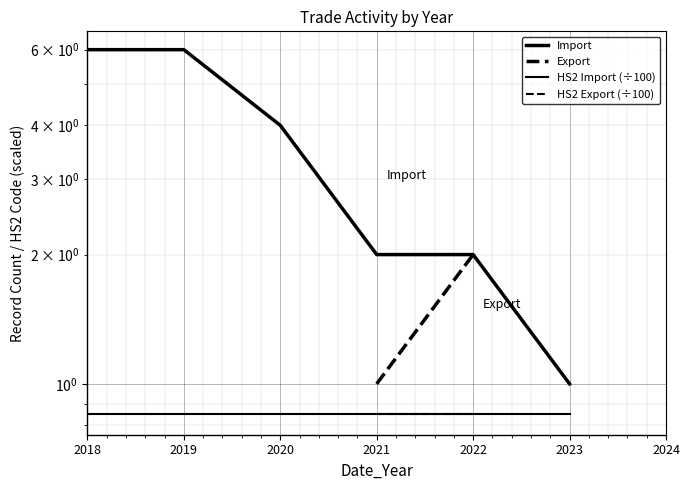

Between 2018 and 2020, which series saw the biggest shift?

Import